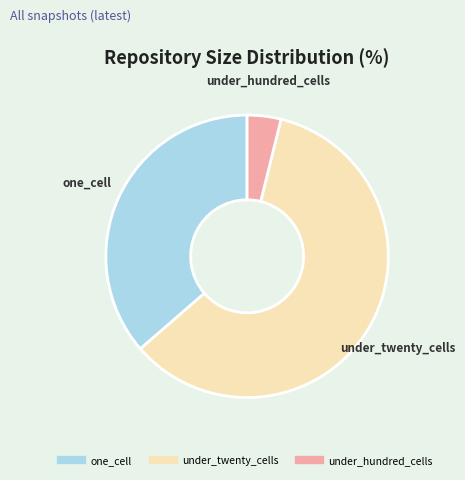

How many segments does this pie chart have?

3